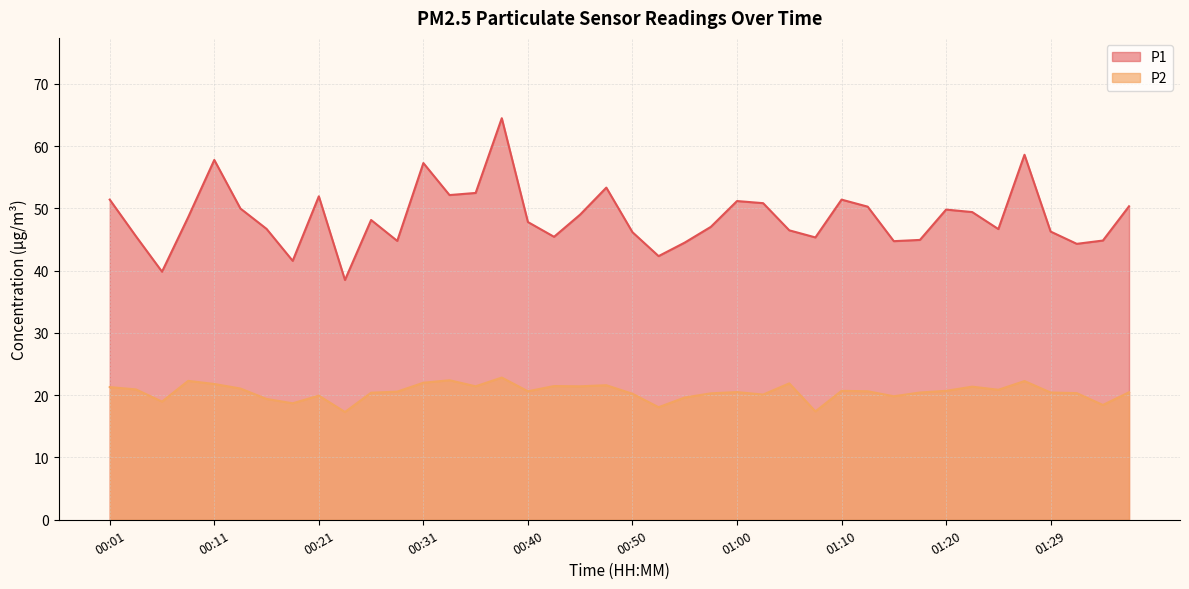

The value of P1 at 00:14 is 50.0. True or false?

True